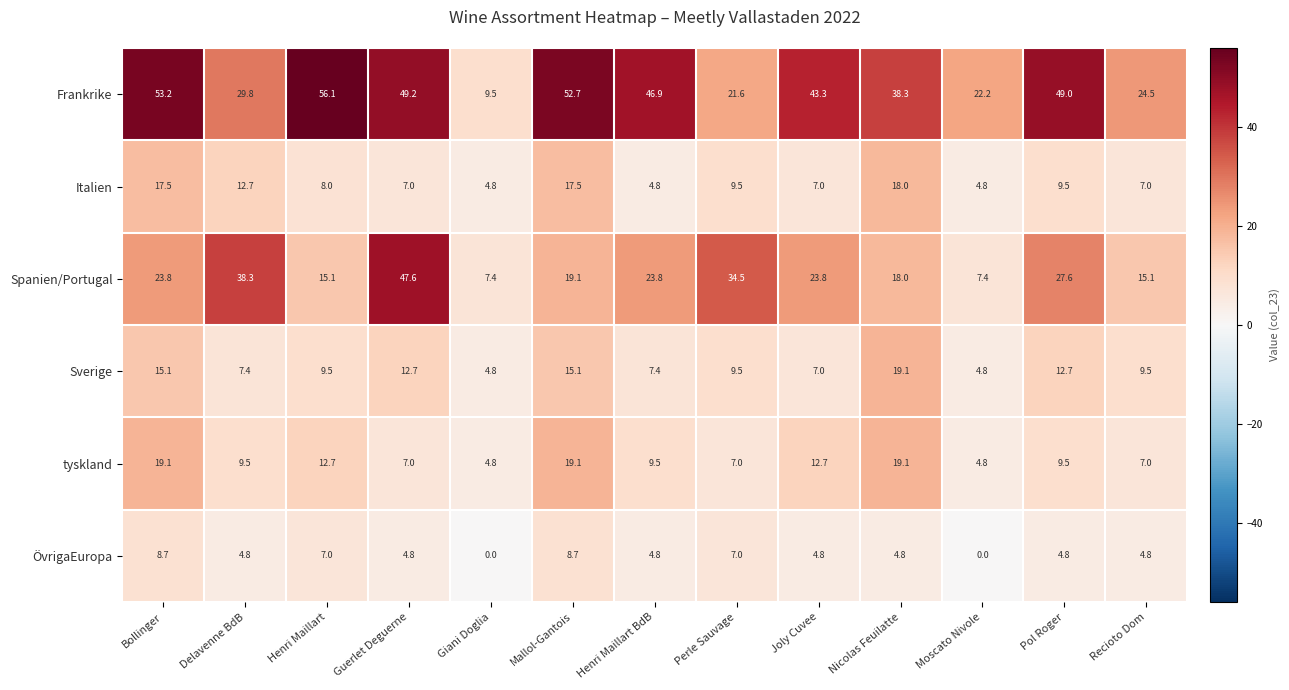

Count the number of data series in this chart.

6